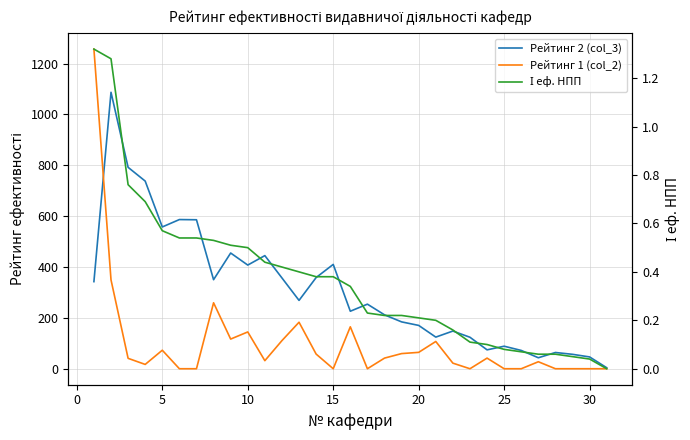

What is the average value of the Рейтинг 1 (col_2) series?

102.3